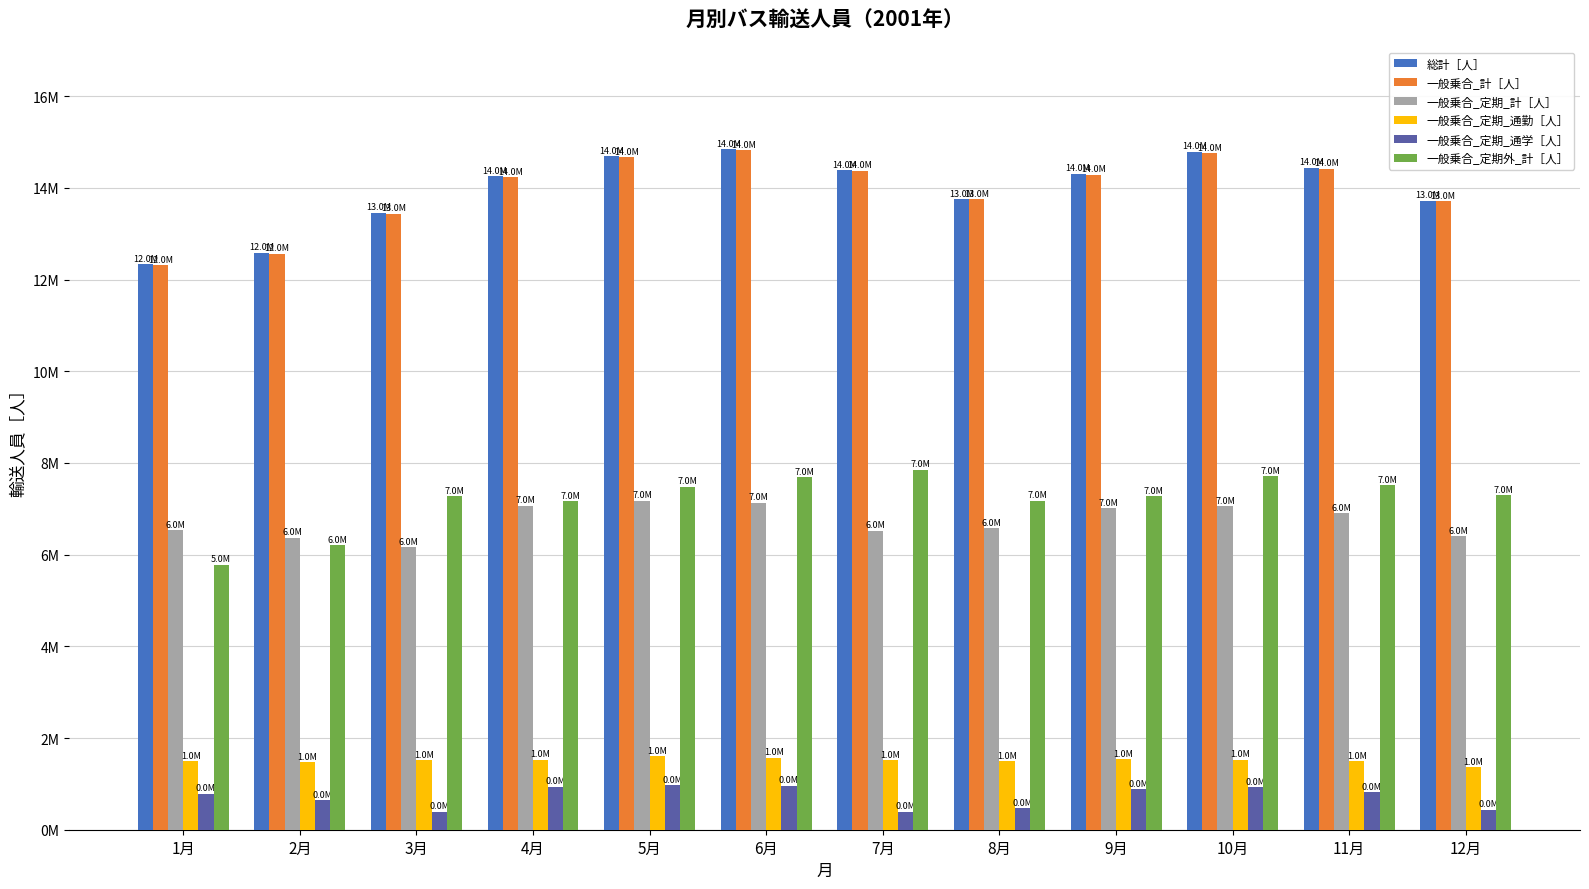

At how many categories does at least one series exceed 8330195?

12